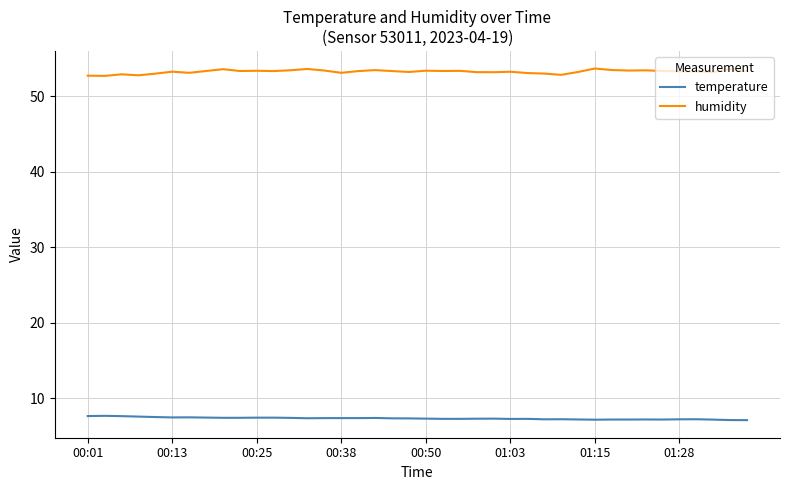

How many lines are shown in the chart?

2